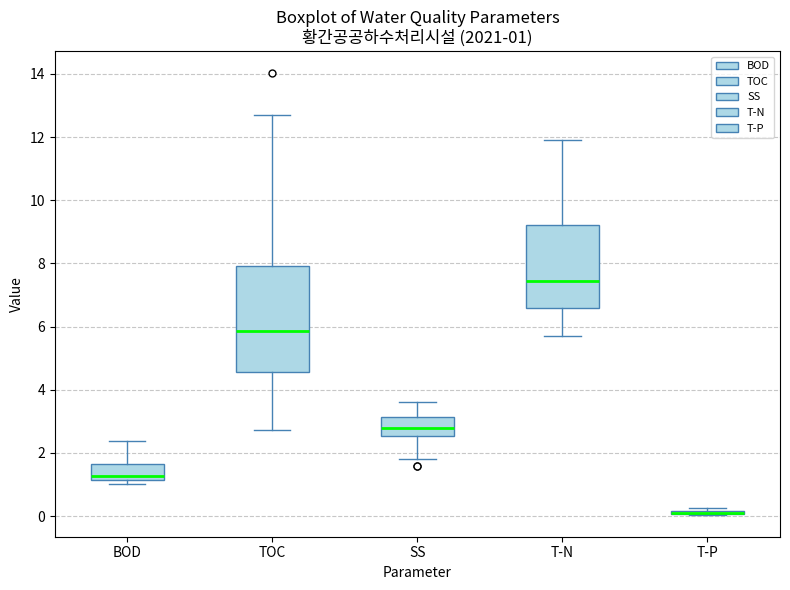

Comparing the boxes themselves (not the whiskers), which one is the tallest?

TOC